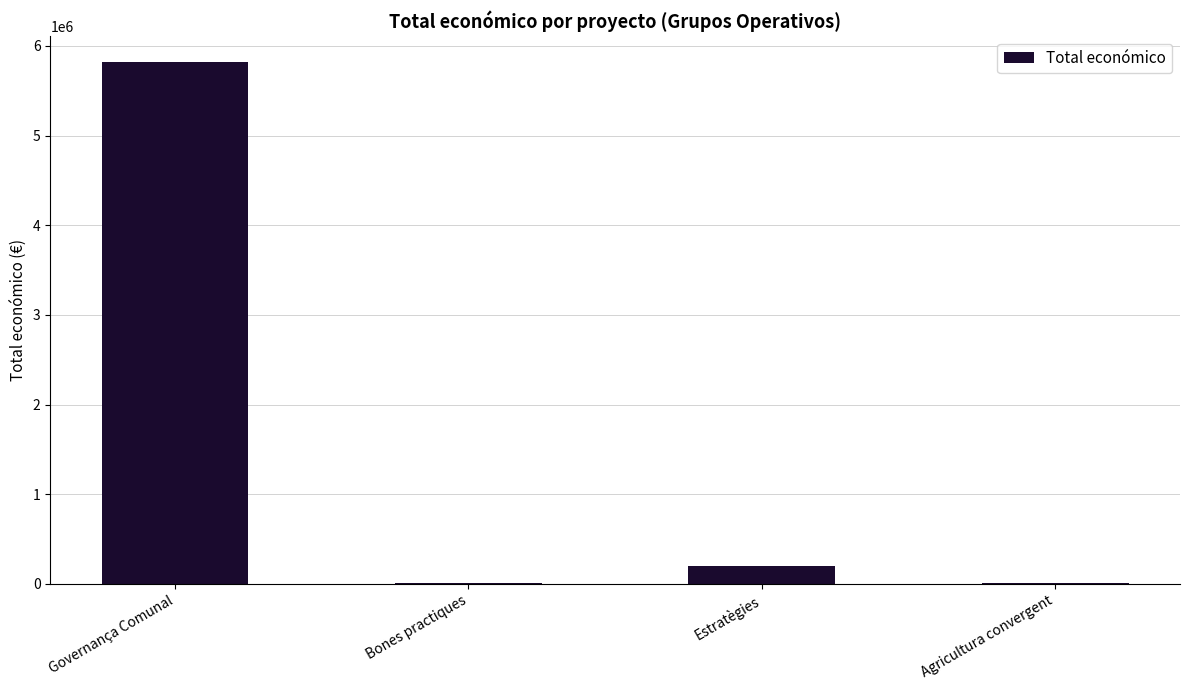

What is the sum of all values?

6035095